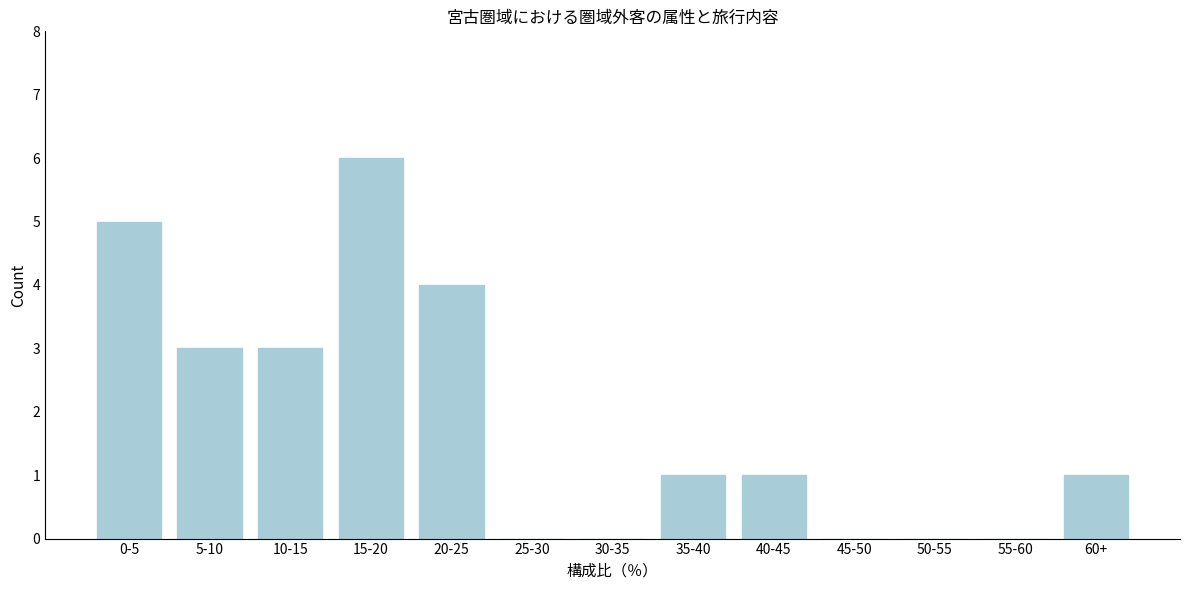

Reading left to right, list all the values displayed in this chart.

0-5=5	5-10=3	10-15=3	15-20=6	20-25=4	25-30=0	30-35=0	35-40=1	40-45=1	45-50=0	50-55=0	55-60=0	60+=1